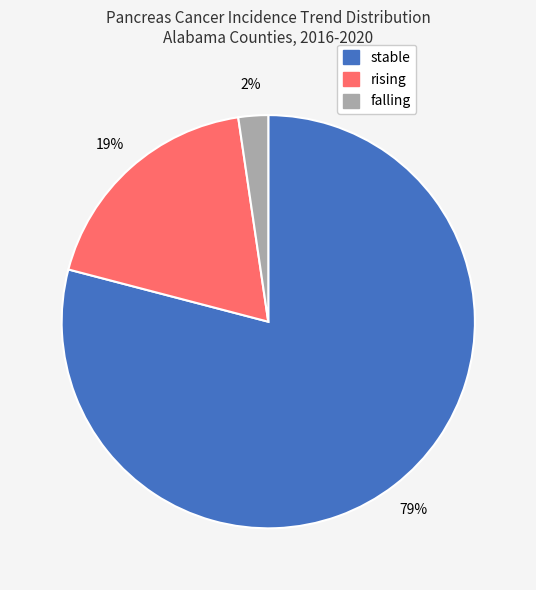

Count the number of slices in the pie.

3